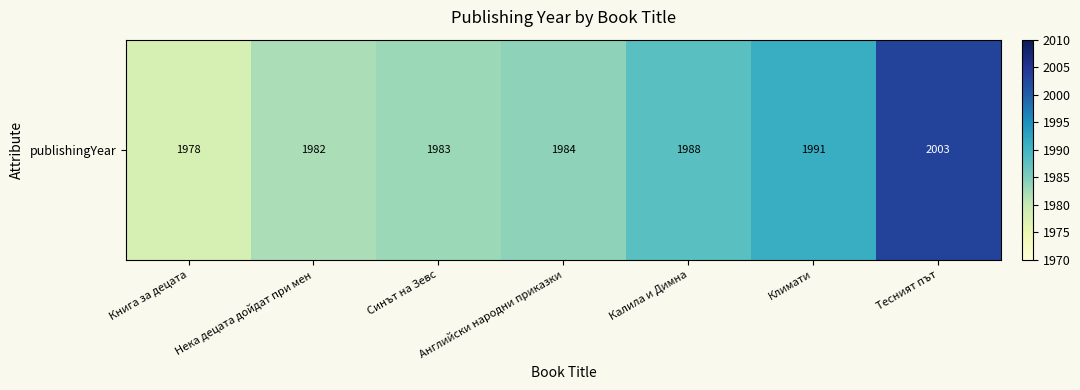

At which category does the chart reach its minimum across all series?

Книга за децата